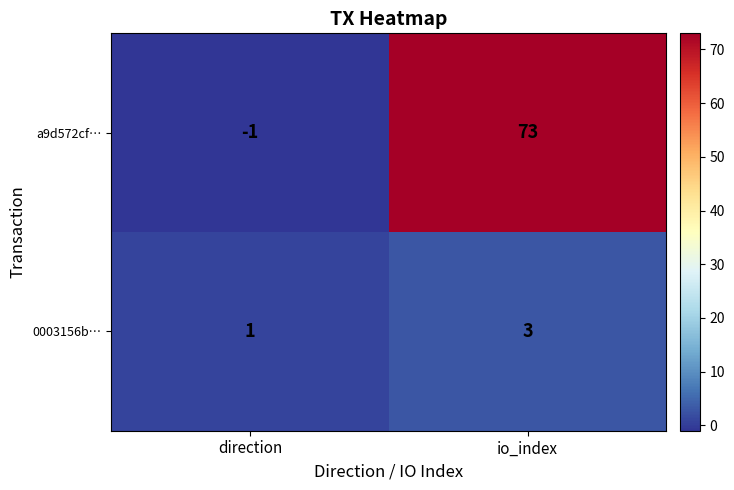

What is the difference between the maximum and minimum values in the a9d572cf… series?

74